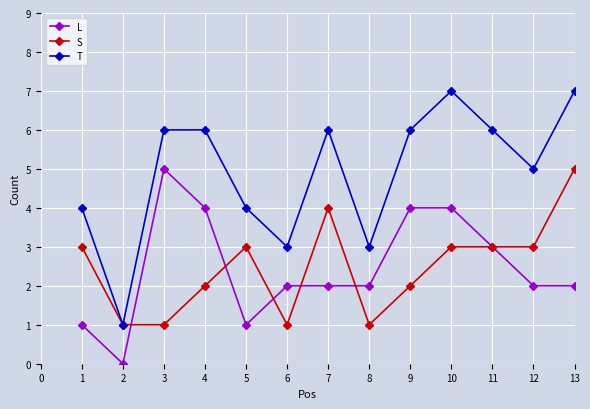

Reading left to right, list all the values displayed in this chart.

L: 1	0	5	4	1	2	2	2	4	4	3	2	2
S: 3	1	1	2	3	1	4	1	2	3	3	3	5
T: 4	1	6	6	4	3	6	3	6	7	6	5	7